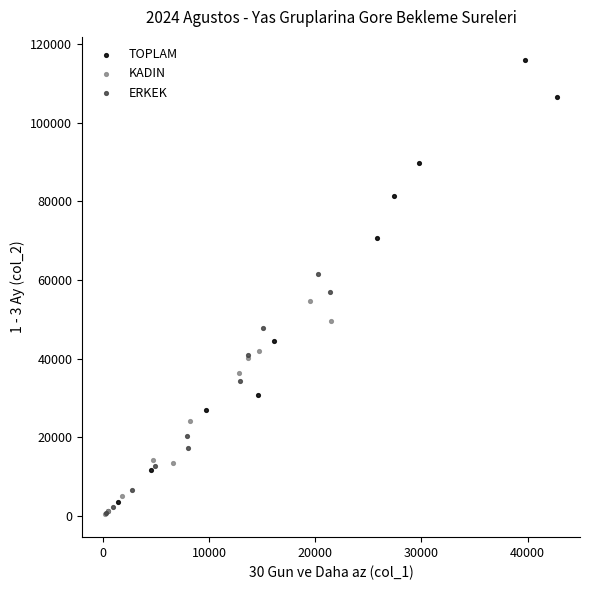

Which series reaches the maximum Y coordinate?

TOPLAM